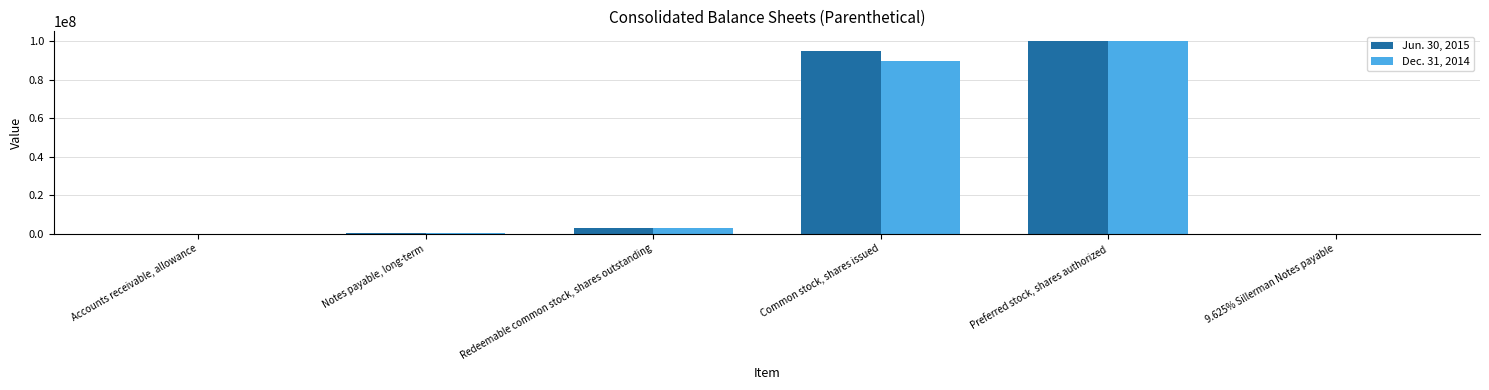

What is the sum of the Dec. 31, 2014 values at Redeemable common stock, shares outstanding and Accounts receivable, allowance?

2907801